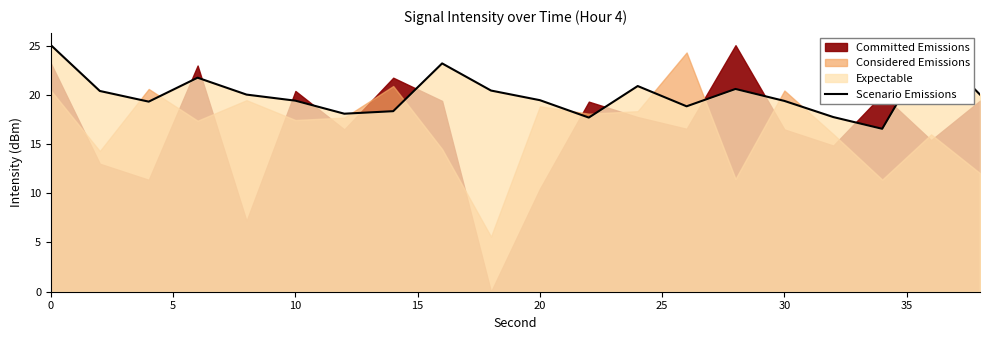

Is it true that the value at 5 is 30.8?

False